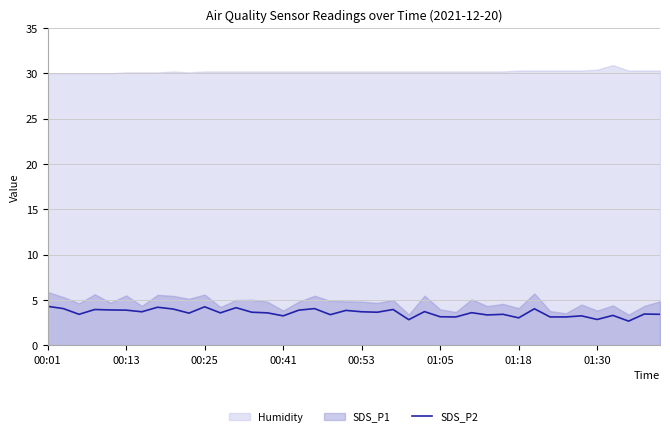

What is the lowest value of the SDS_P2 series?

2.7